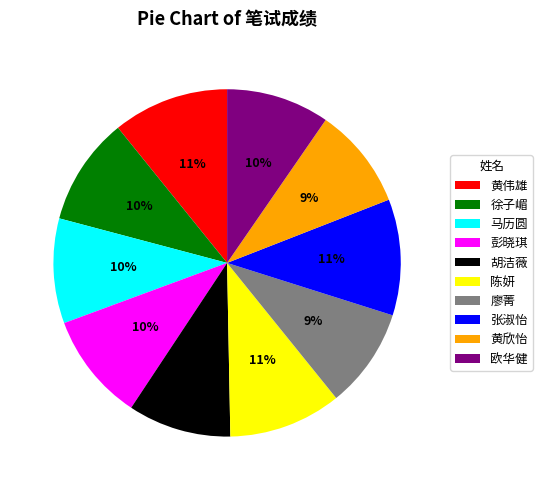

To the nearest percent, what portion does 马历圆 represent?

10%